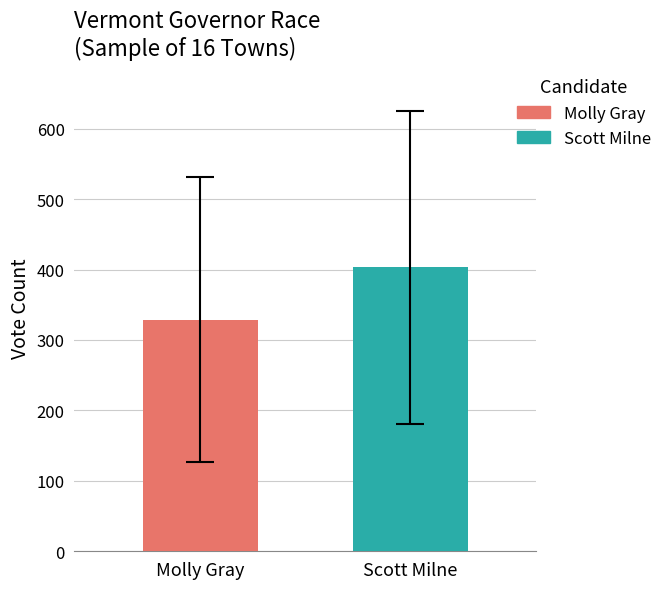

What is the maximum value shown in the chart?

403.4